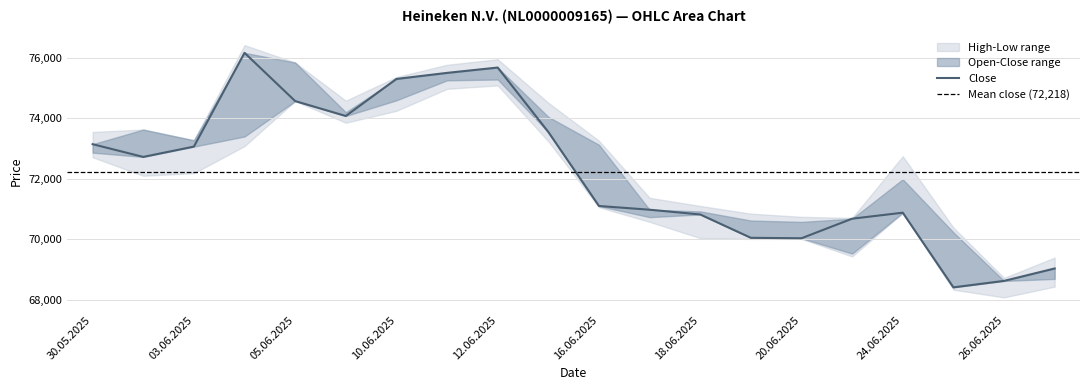

Where is Open nearest to the value 72232?

24.06.2025